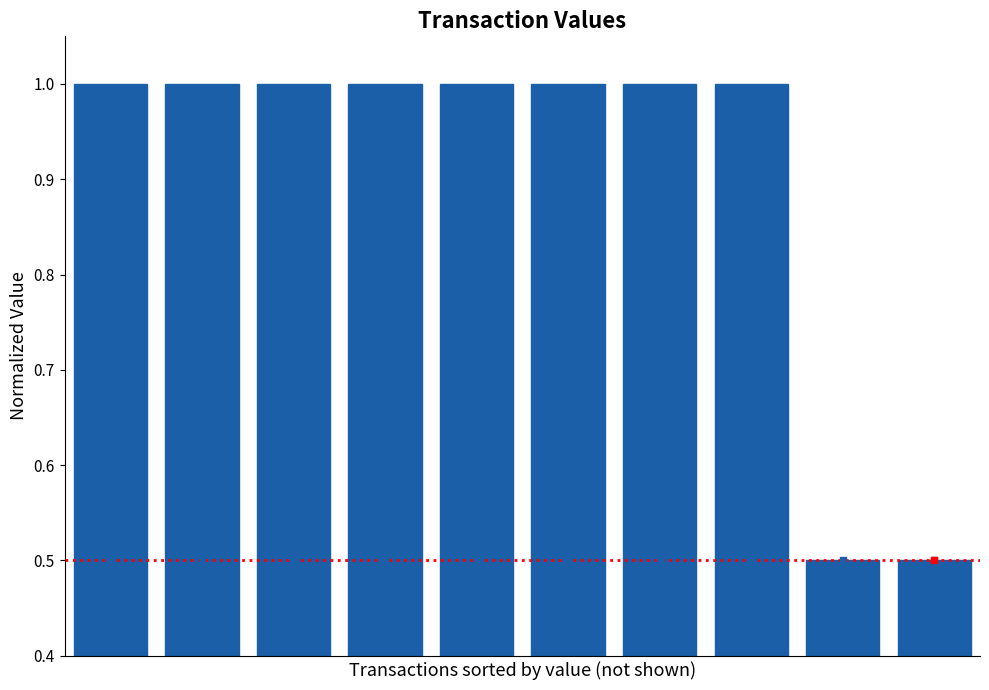

What is the change in value from 0 to 9?

-0.5